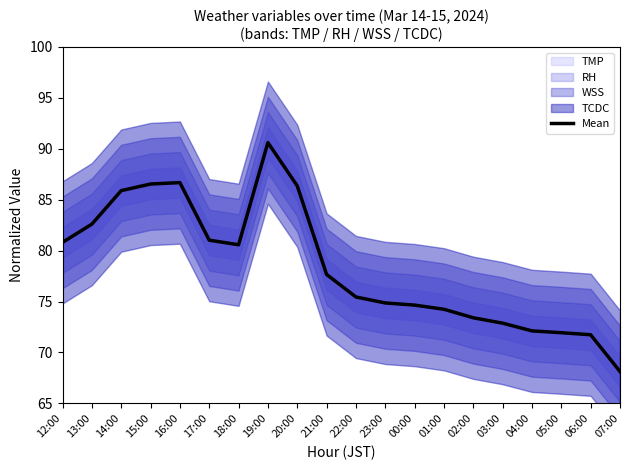

How many values exceed 77?

10